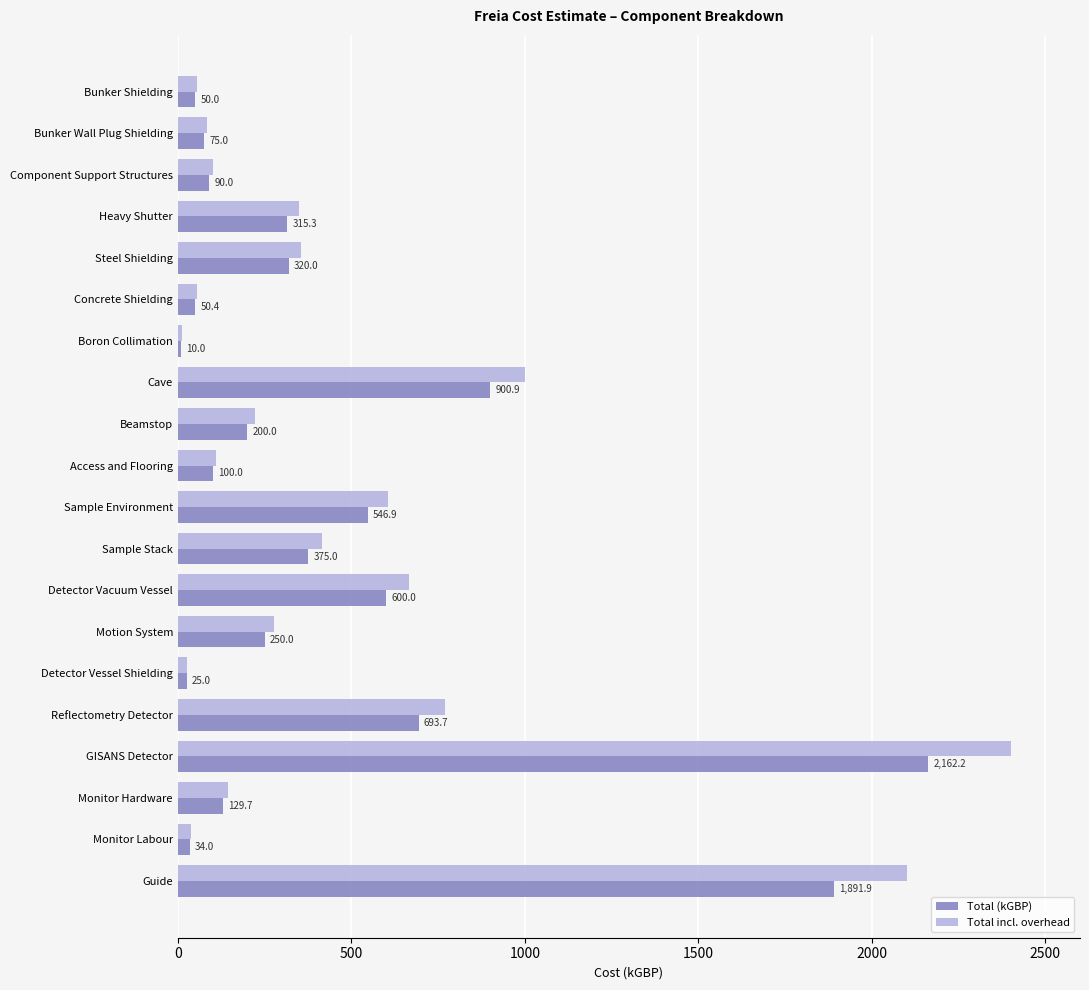

How many data points in Total incl. overhead are less than 277?

10